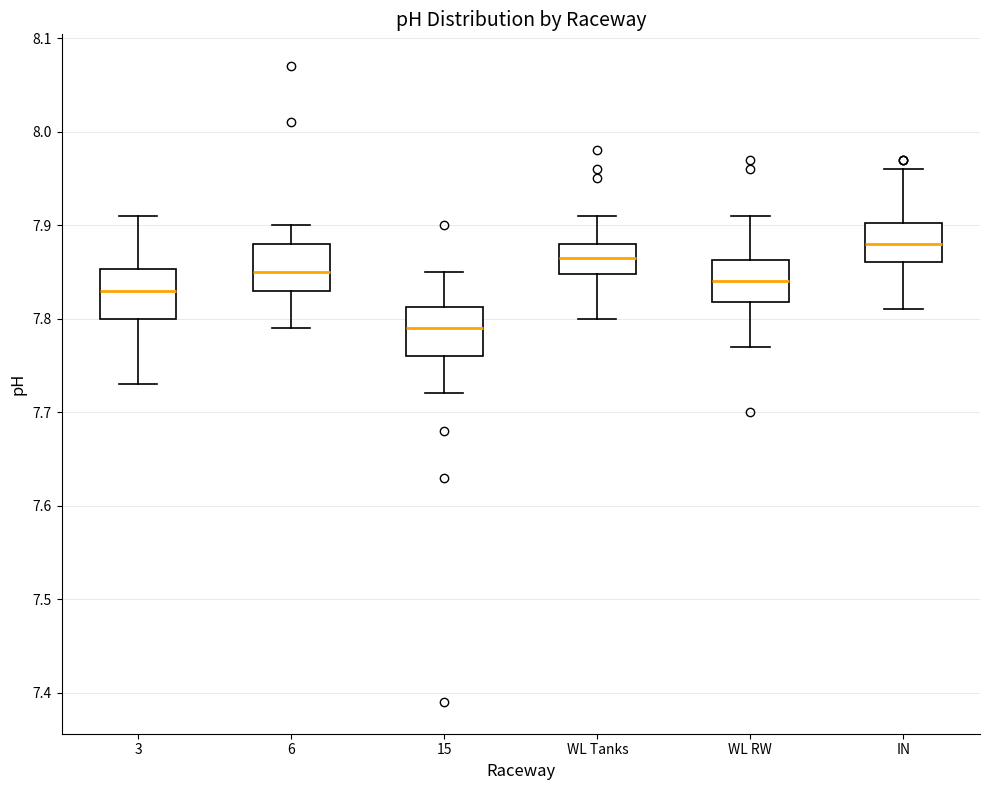

Which box has the highest median line?

IN